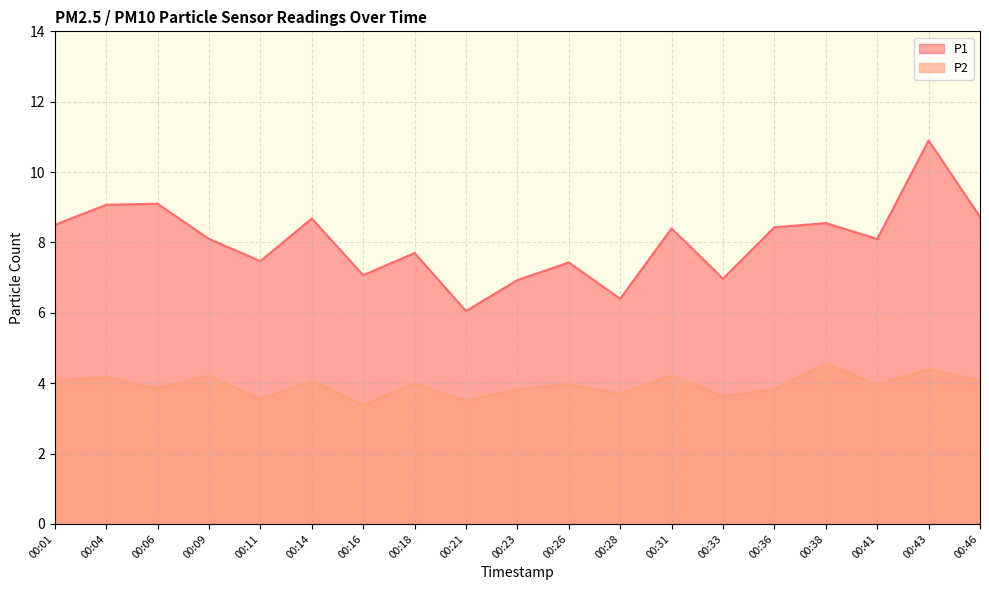

Which series has the largest range (max minus min)?

P1